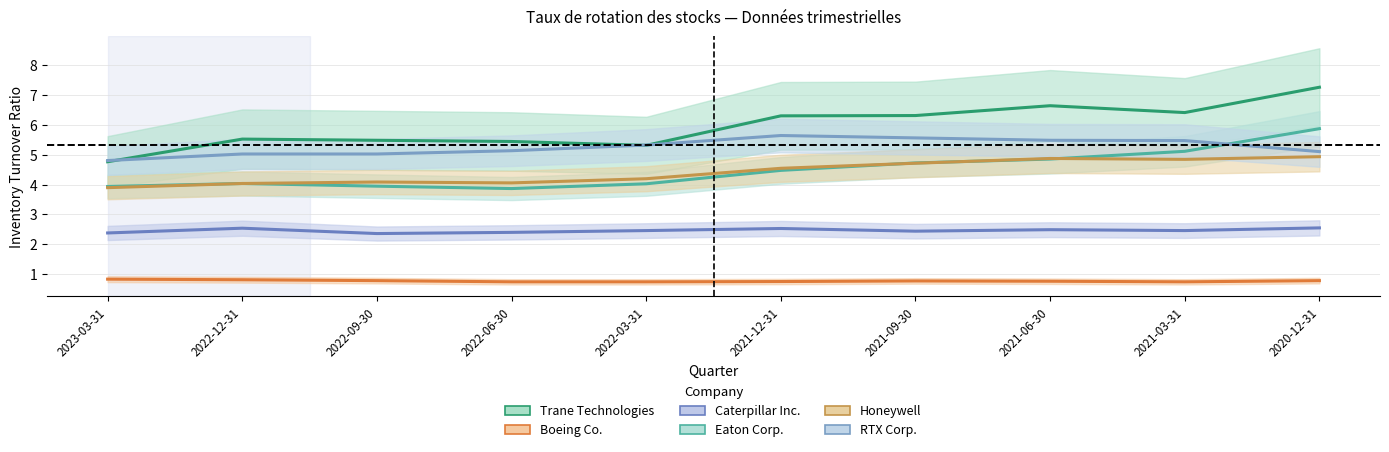

What is the sum of the Eaton Corp. values at 2020-12-31 and 2021-12-31?

10.4